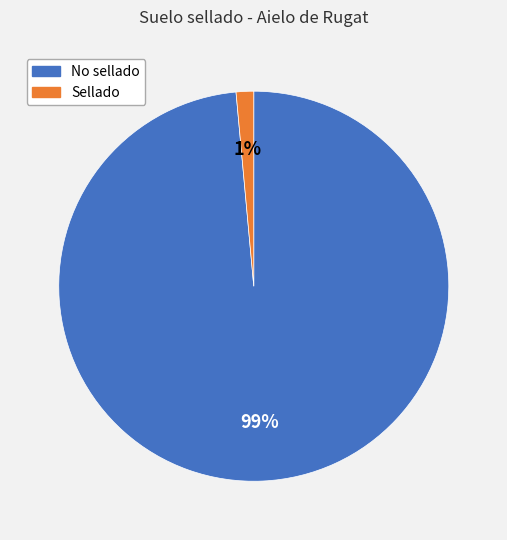

True or false: No sellado accounts for 99% of the total.

True